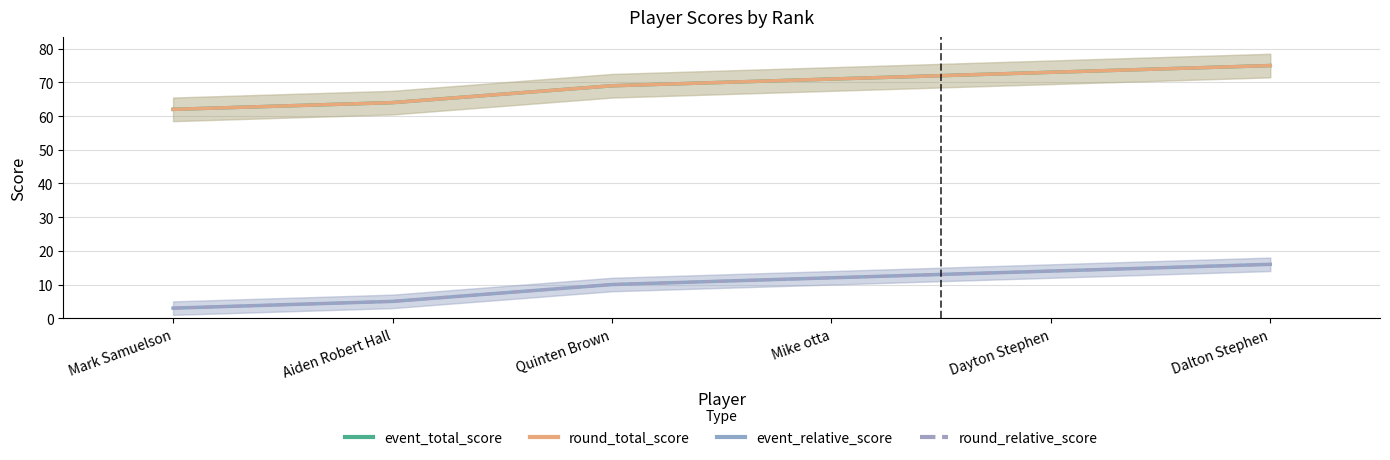

True or false: event_total_score and round_total_score cross at least once.

False